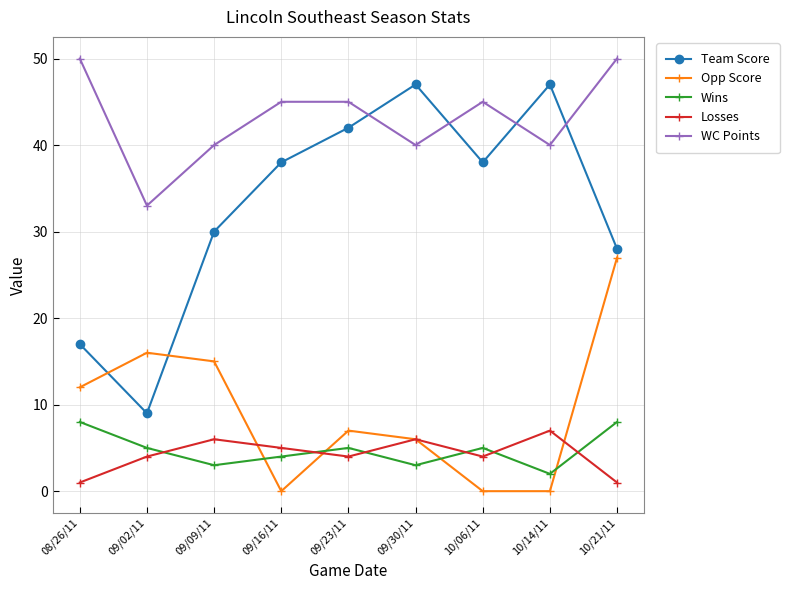

True or false: Opp Score has more than 0 points higher than both neighbors.

True